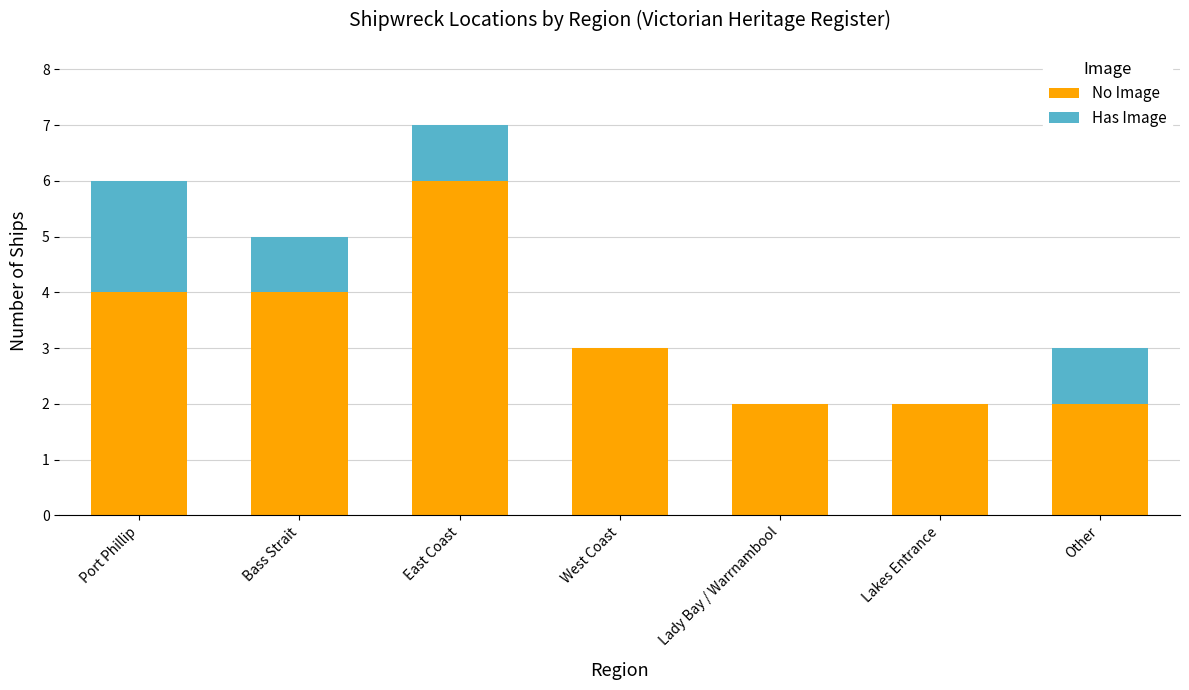

The No Image series shows 1 at East Coast. True or false?

False